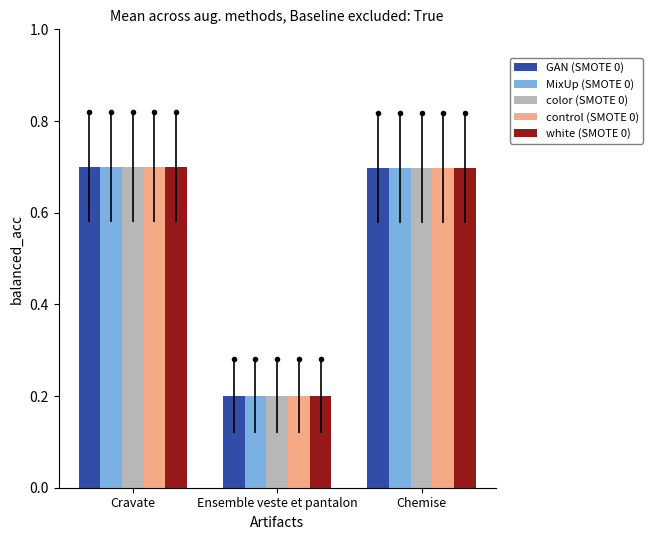

What are all the series names shown in the legend?

GAN (SMOTE 0), MixUp (SMOTE 0), color (SMOTE 0), control (SMOTE 0), white (SMOTE 0)